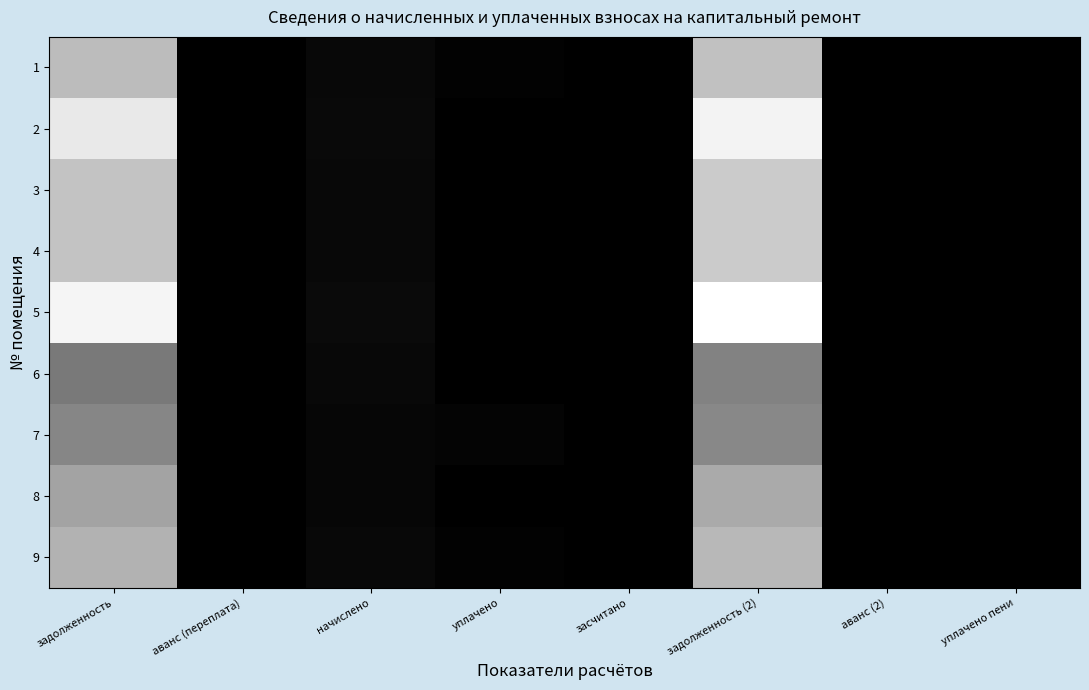

Which series changed the most between начислено and аванс (2)?

5